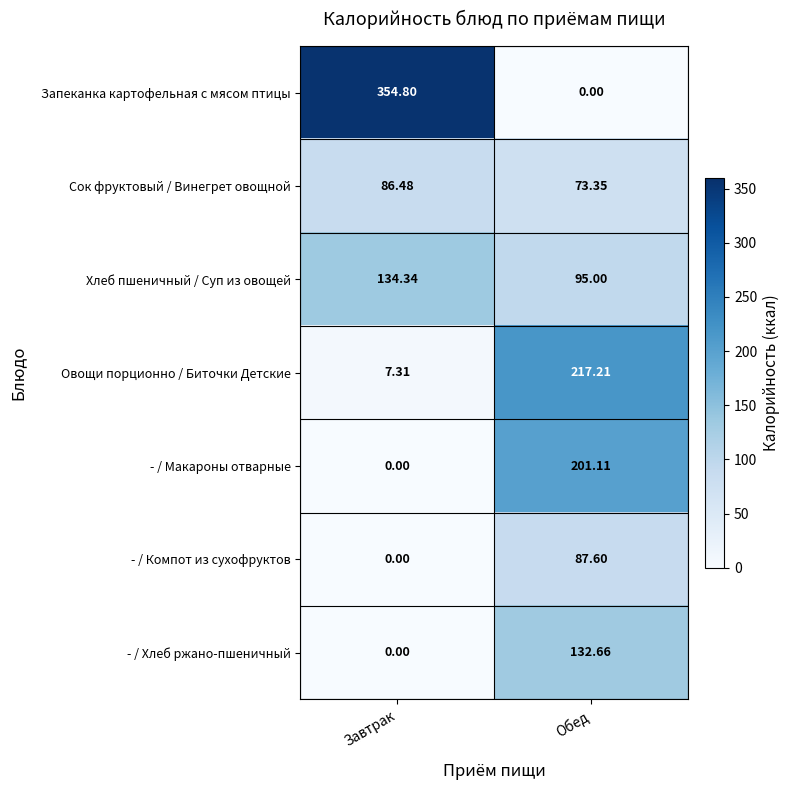

Which series changed the most between Завтрак and Обед?

Запеканка картофельная с мясом птицы